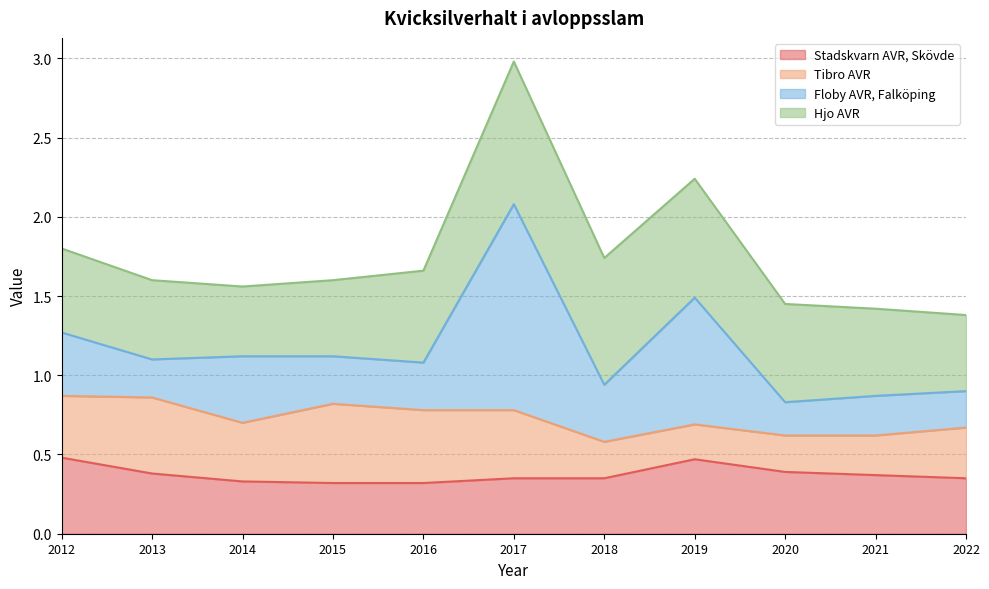

At which category is the sum across all series the highest?

2017